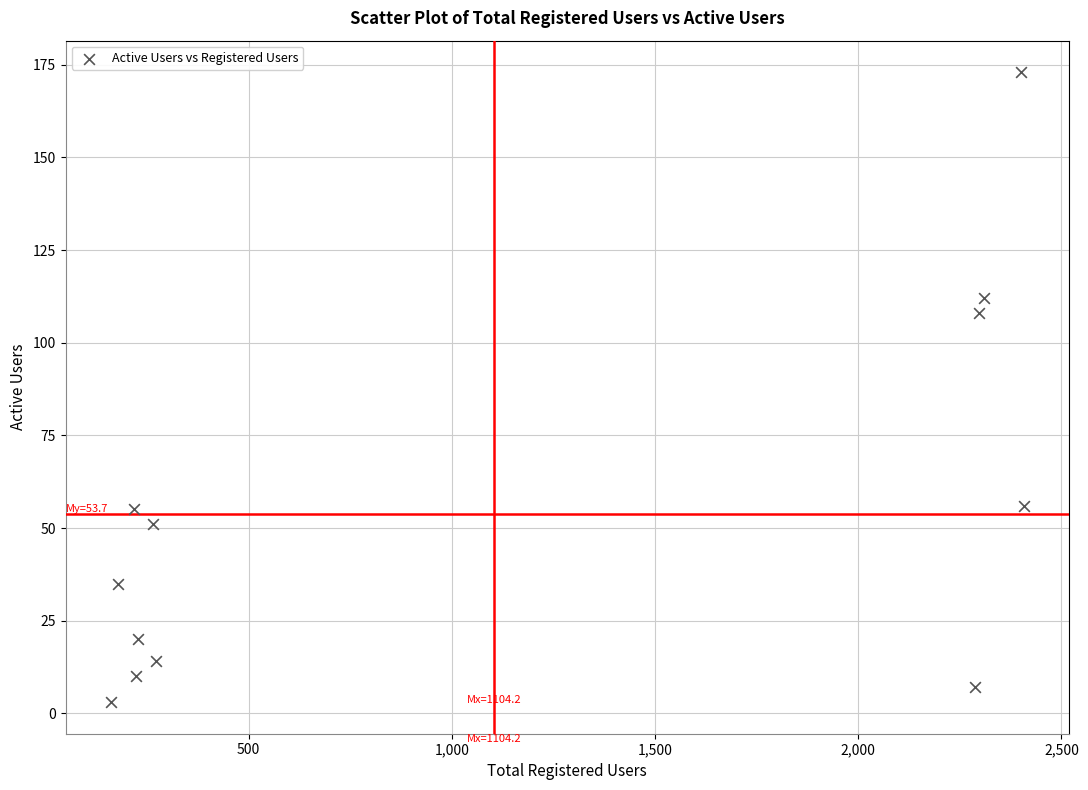

What Y value in the scatter plot is closest to 88?

108